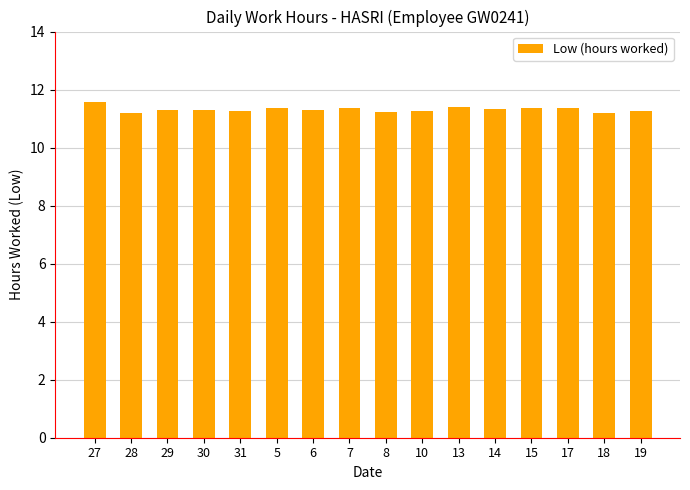

How many series are shown in this chart?

1